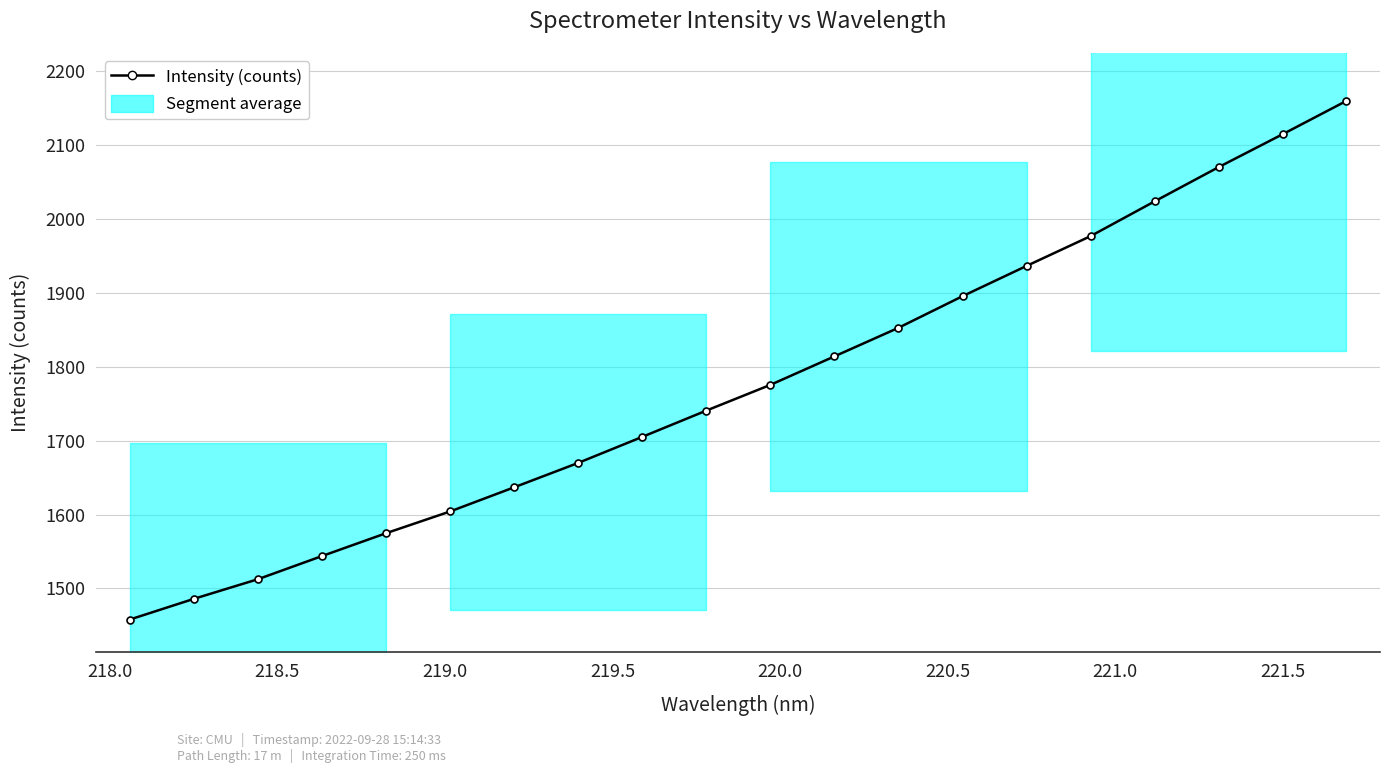

How many lines are shown in the chart?

1